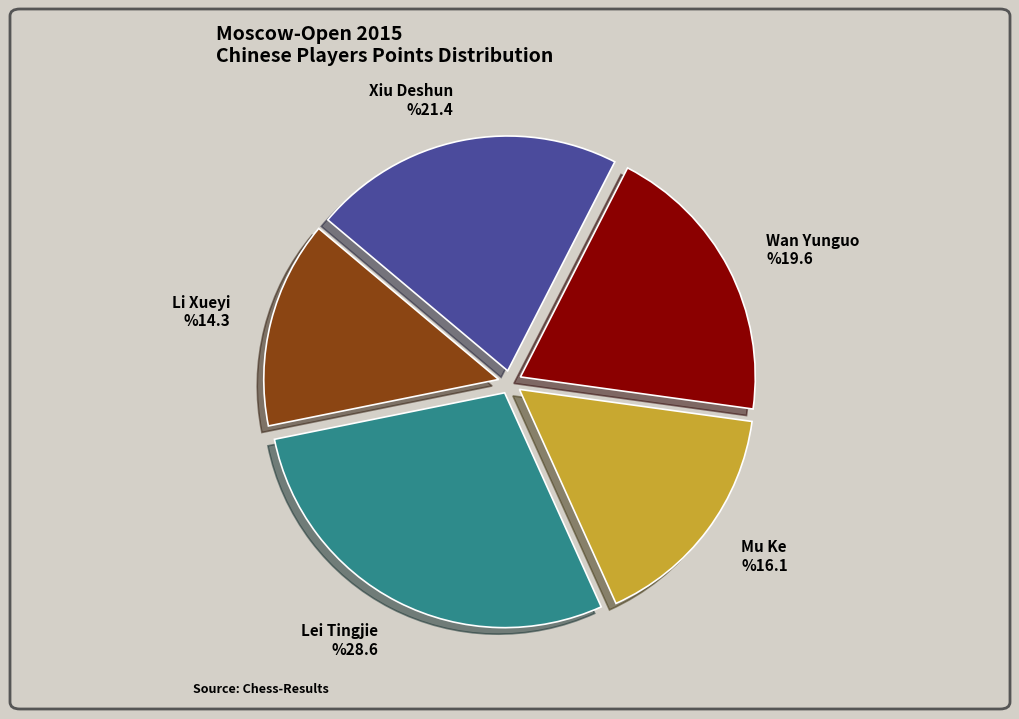

Approximately how many times larger is the value at Wan Yunguo compared to Mu Ke?

1.2